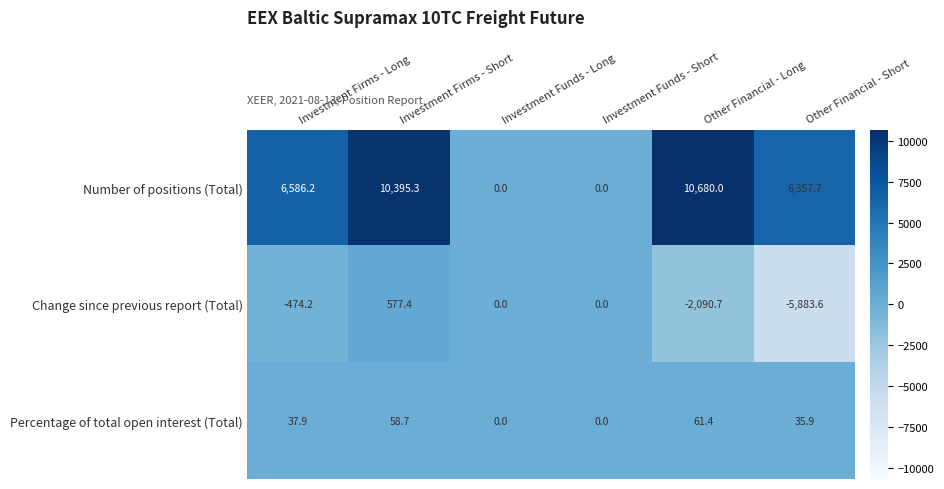

Is the value of Change since previous report (Total) at Investment Firms - Short greater than the value of Percentage of total open interest (Total) at Other Financial - Long?

Yes